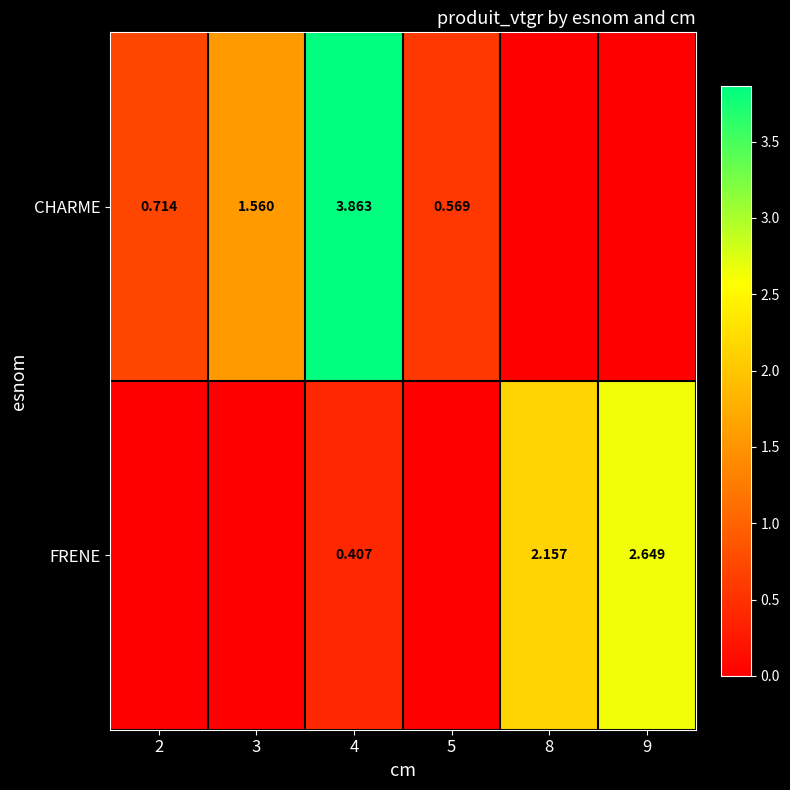

The FRENE series shows 0.6 at 4. True or false?

False